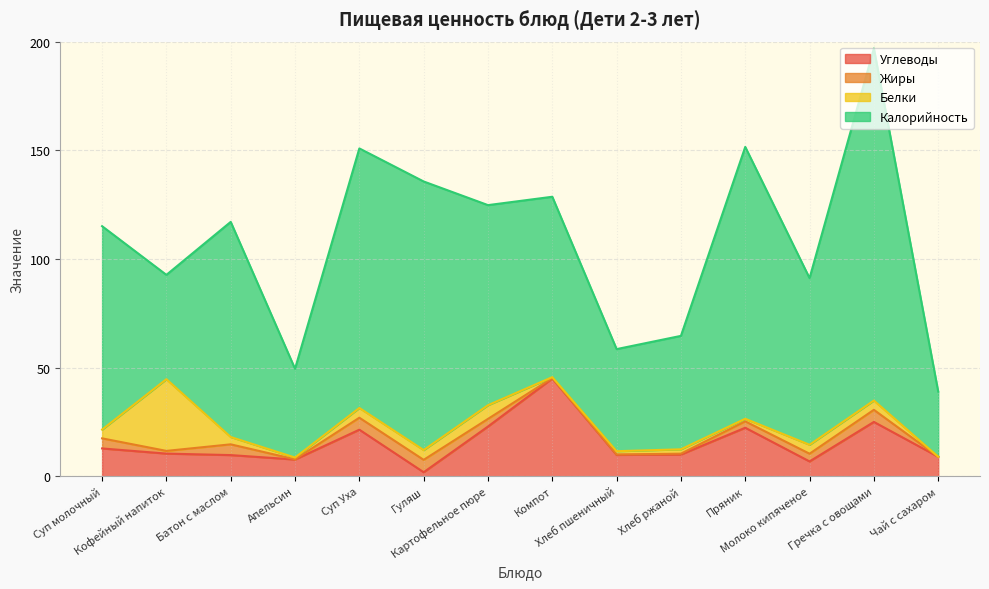

Where is Калорийность nearest to the value 96?

Суп молочный